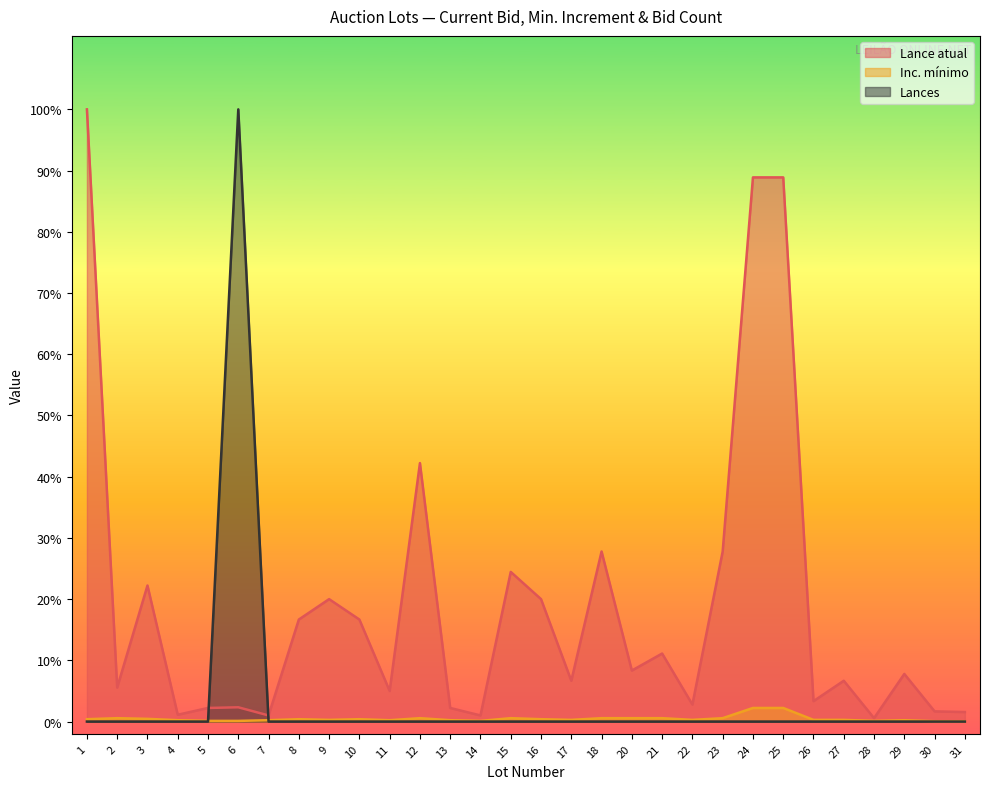

At which category is the sum across all series the highest?

6